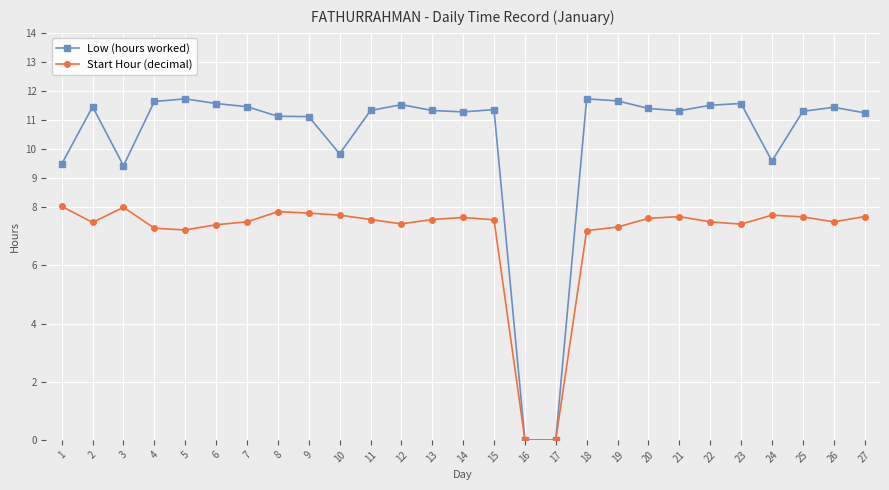

How many lines are shown in the chart?

2